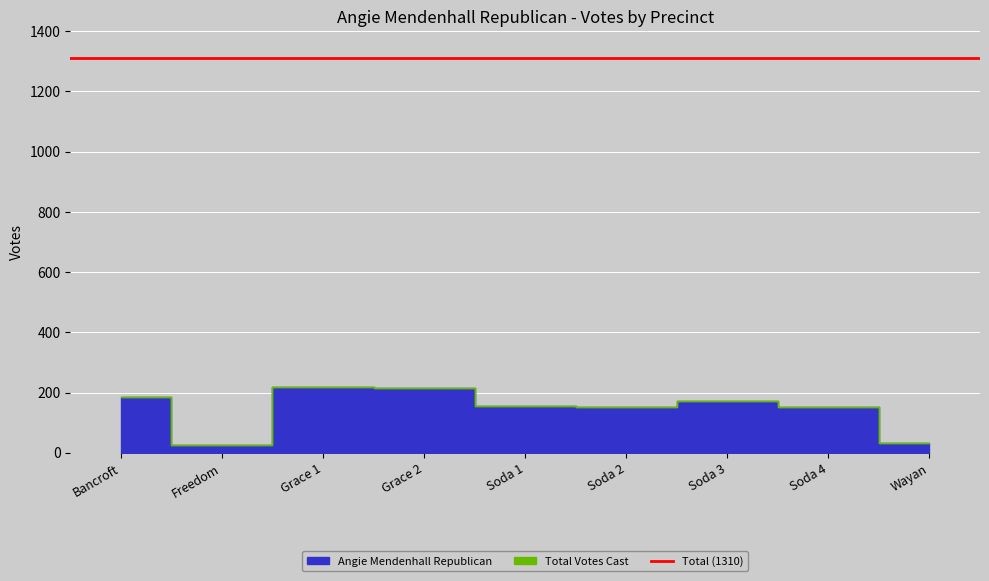

What is the sum of the Total Votes Cast values at Soda 4 and Soda 2?

303